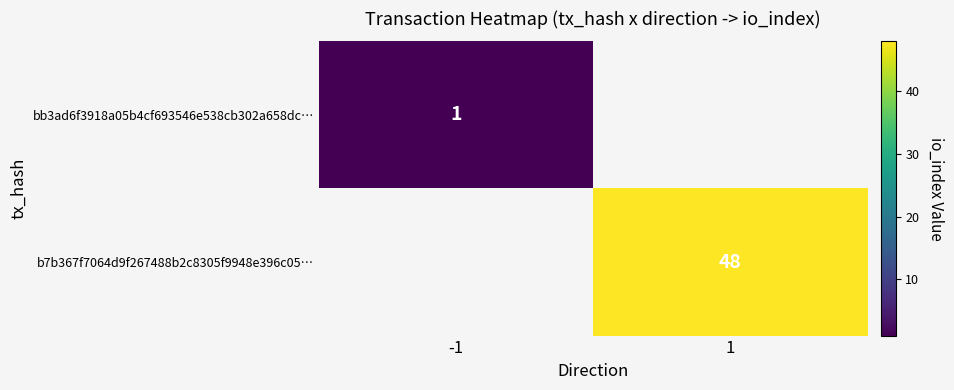

True or false: bb3ad6f3918a05b4cf693546e538cb302a658dc… has a value of 1 at -1.

True